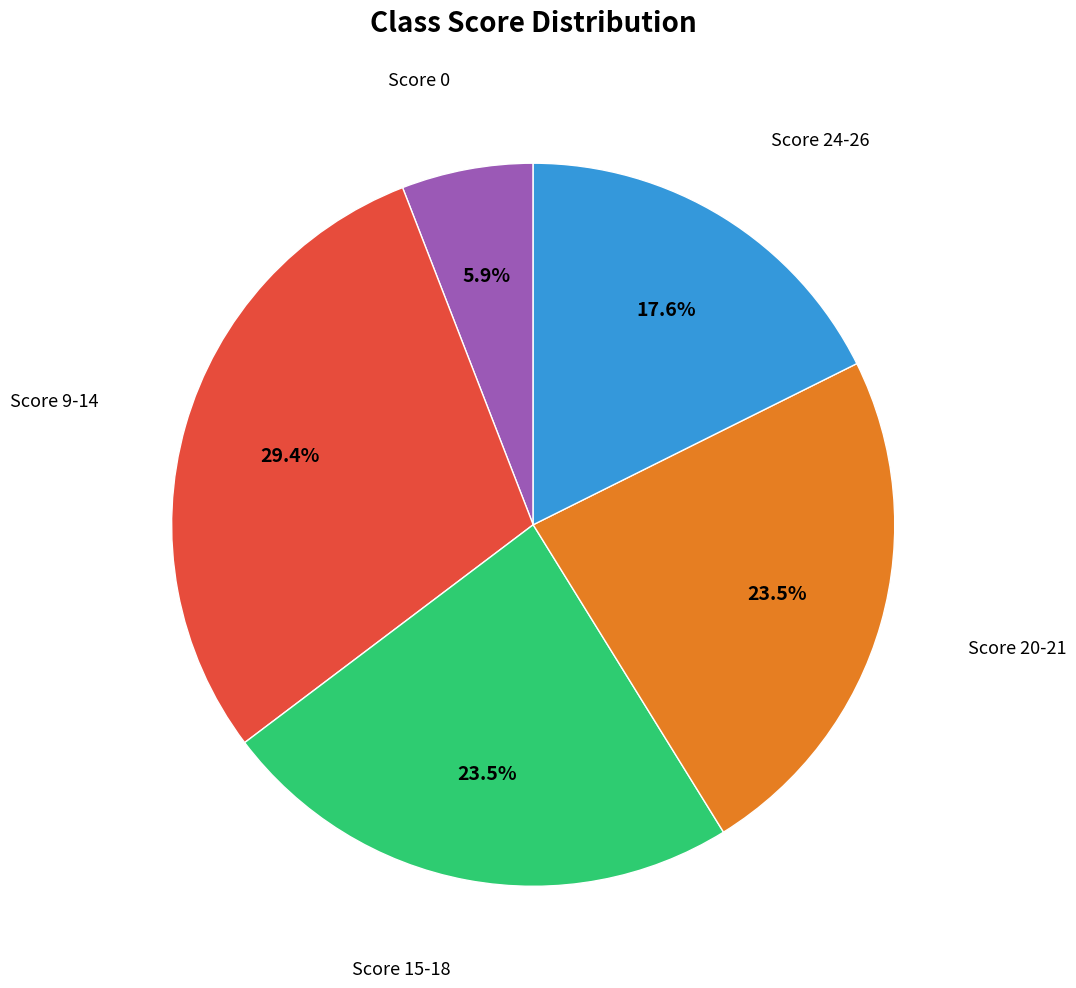

Is there any slice that represents more than half of the pie?

No